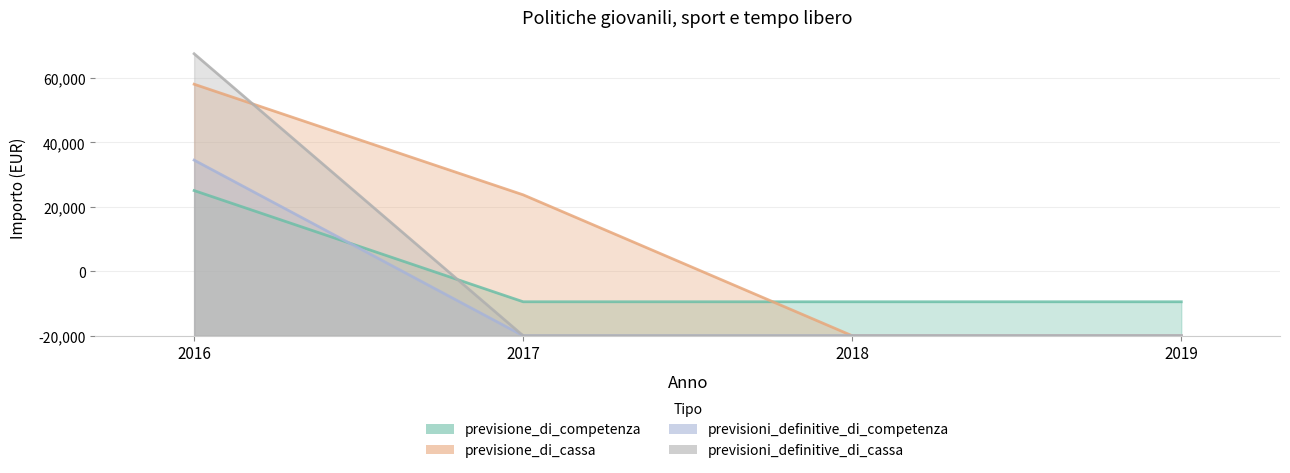

The previsione_di_competenza series shows 36421.1 at 2019. True or false?

False